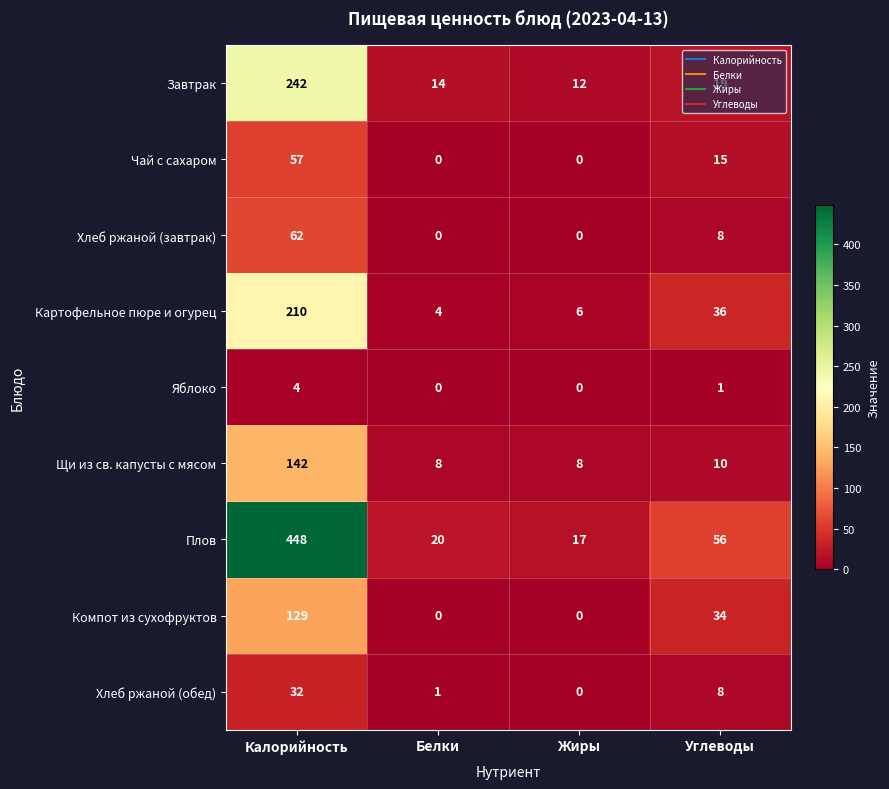

Count the number of categories in the chart.

4